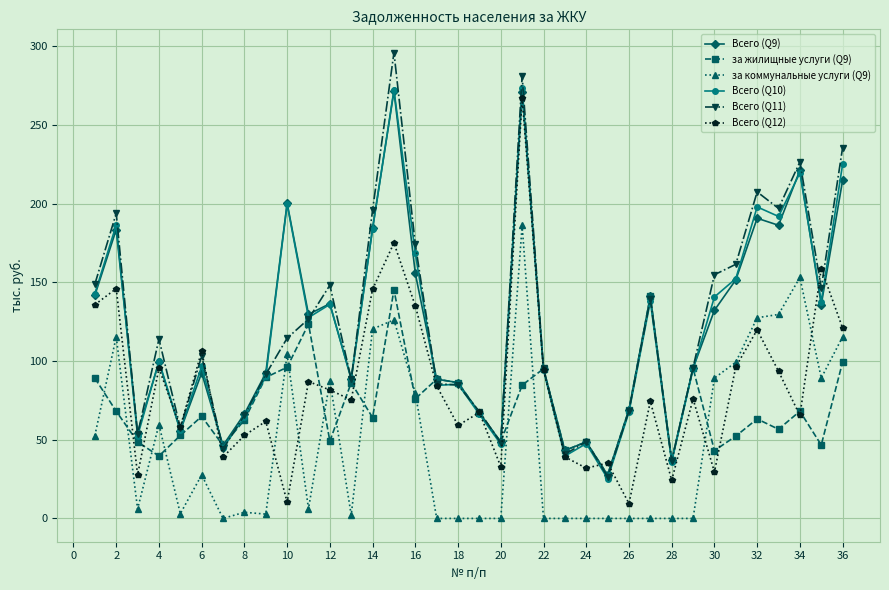

True or false: Всего (Q11) and за коммунальные услуги (Q9) cross at least once.

False